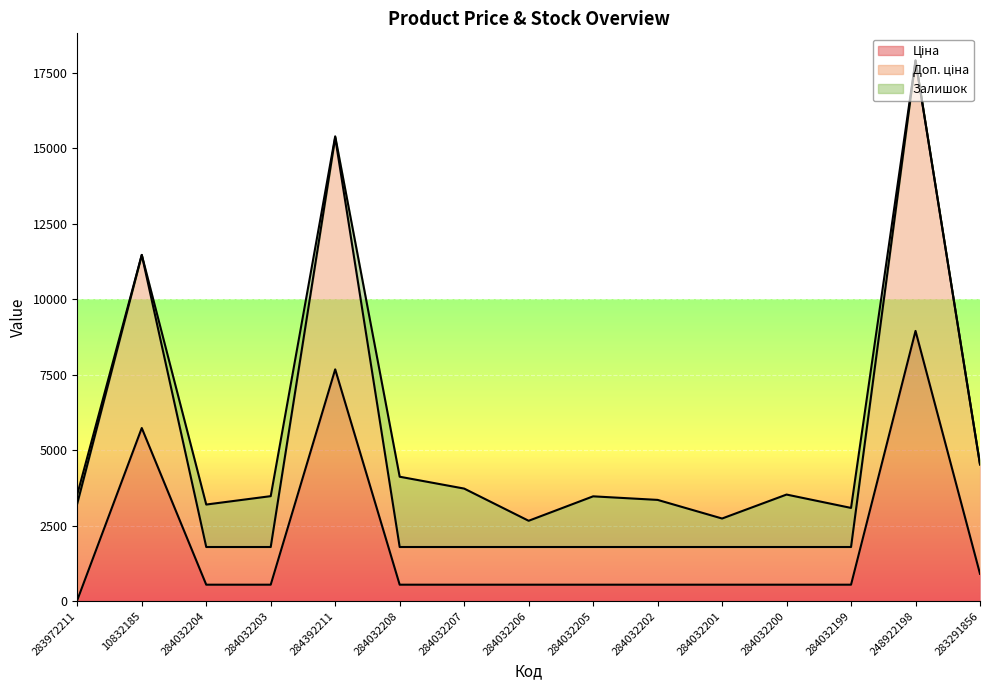

At which category is the sum across all series the highest?

248922198